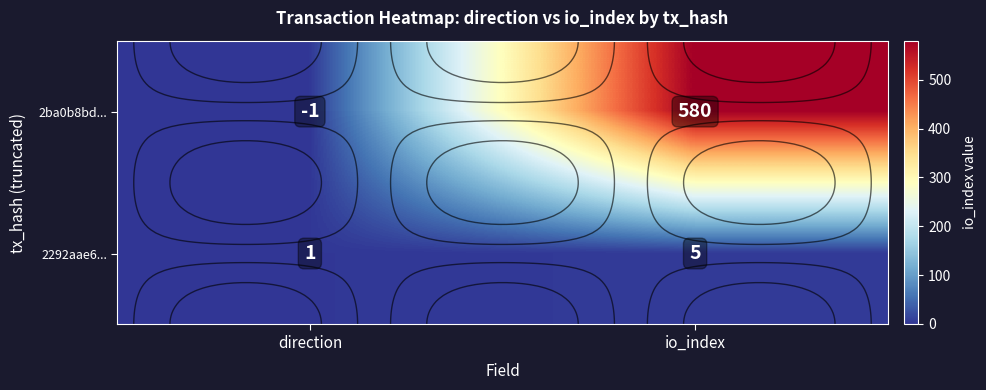

What is the greatest value displayed?

580